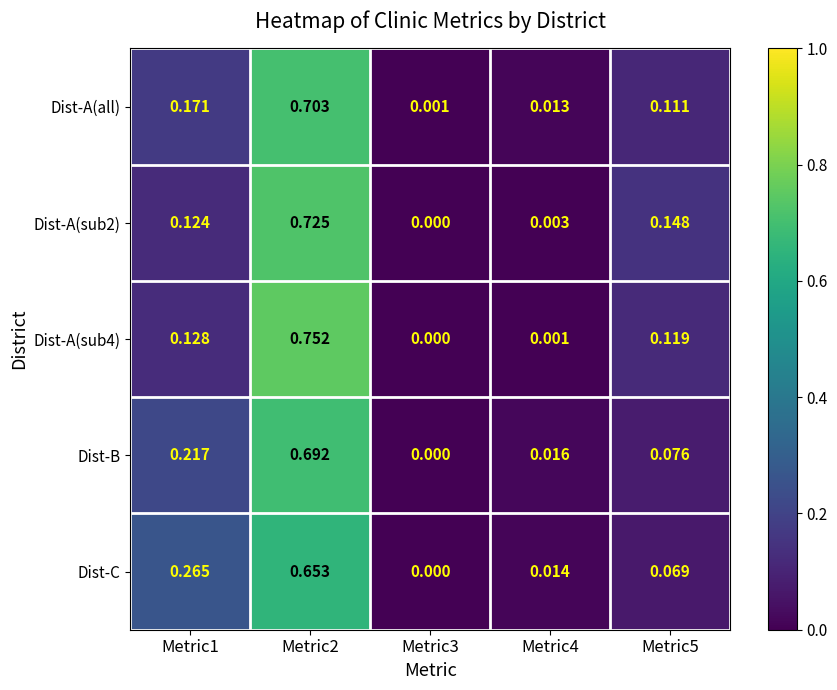

Is the value of Dist-A(sub4) at Metric5 greater than the value of Dist-C at Metric5?

Yes